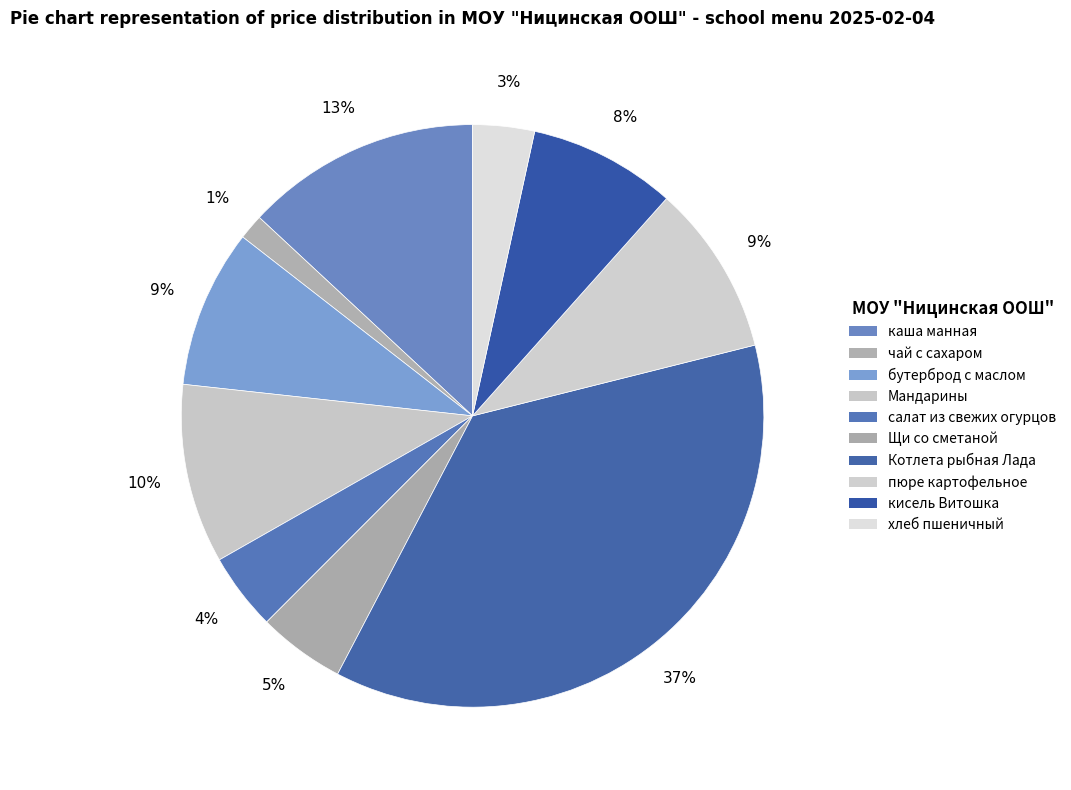

Which slice is the smallest?

чай с сахаром